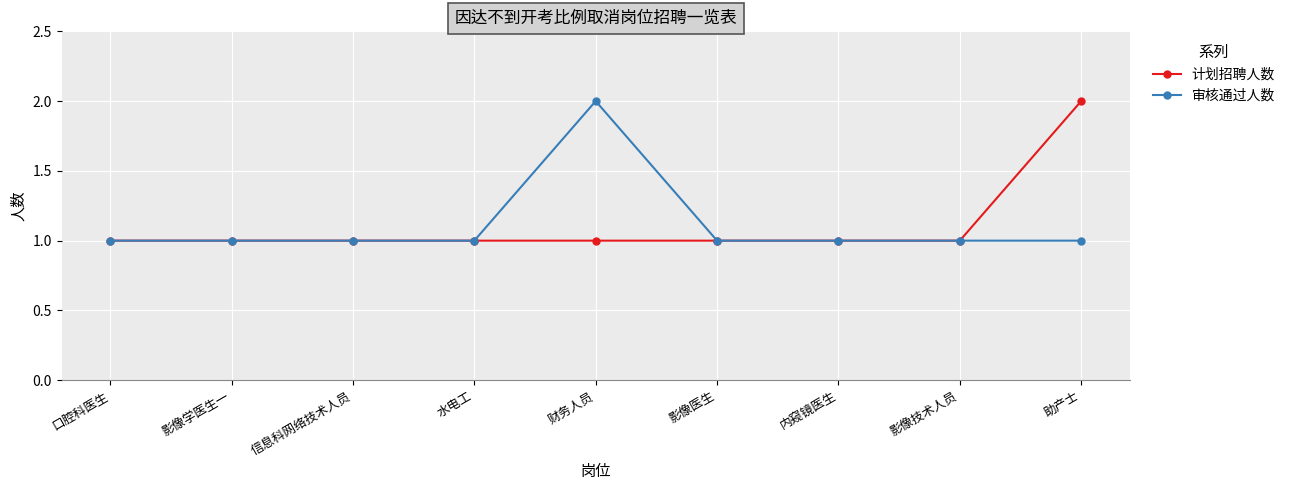

Is this an area chart (filled region under the line)?

No